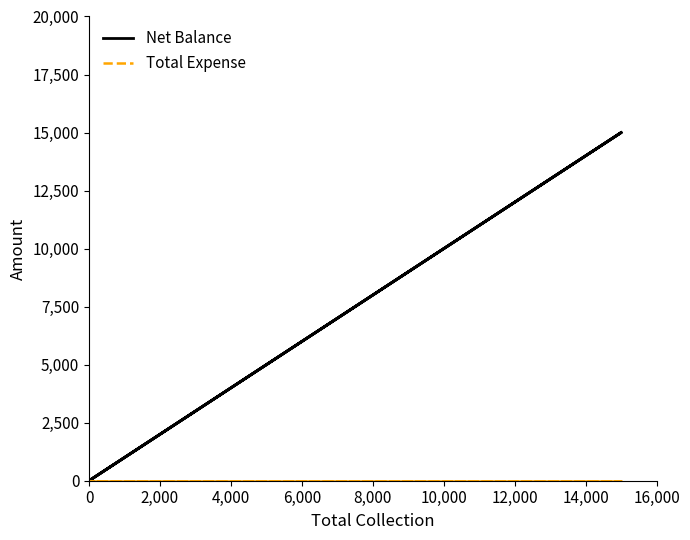

Which series has the widest spread of values?

Net Balance